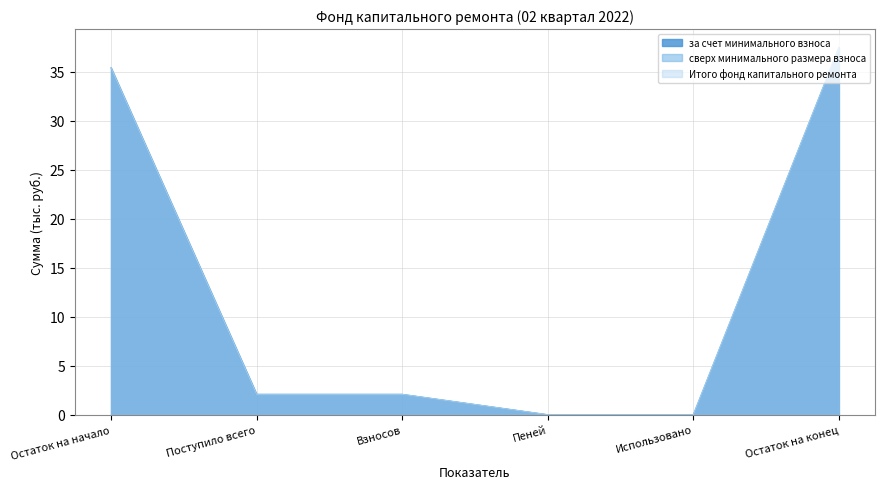

What is the value of the Итого фонд капитального ремонта point at the 2nd from the left?

2.1